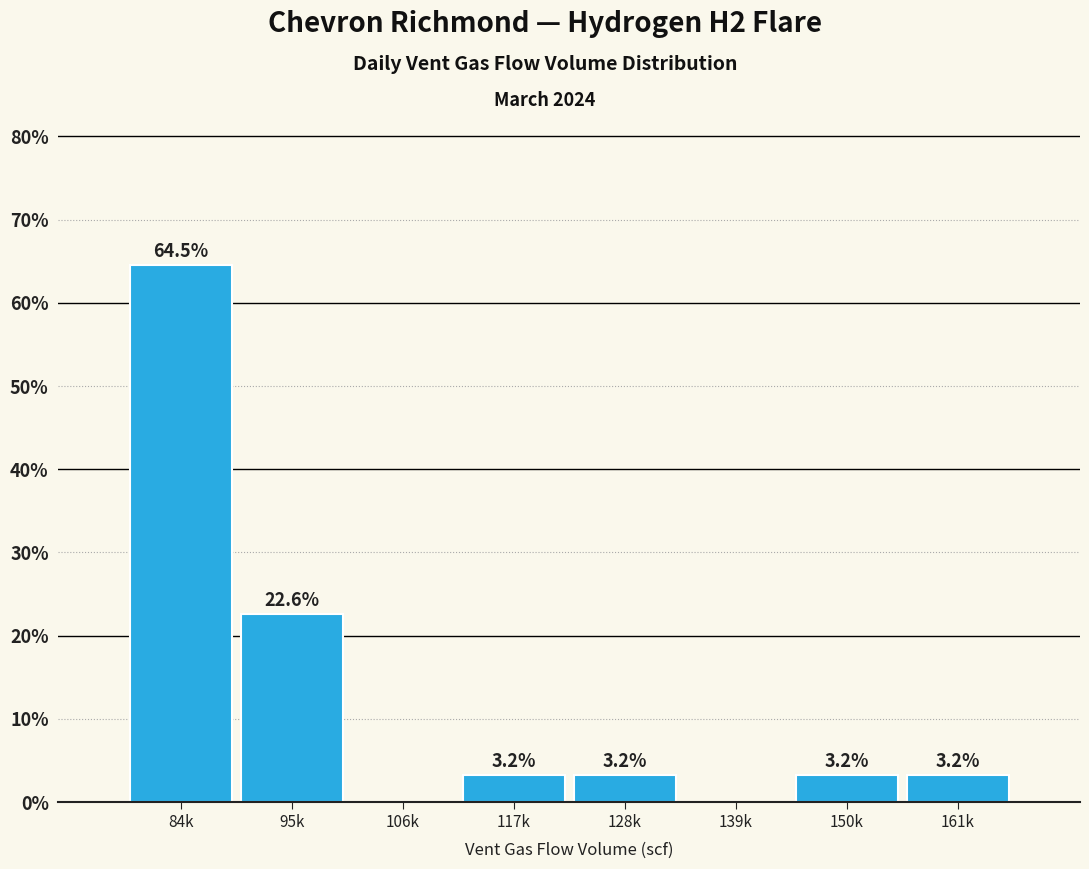

Reading left to right, what are all the values shown in this chart?

84k=64.5	95k=22.6	106k=0.0	117k=3.2	128k=3.2	139k=0.0	150k=3.2	161k=3.2